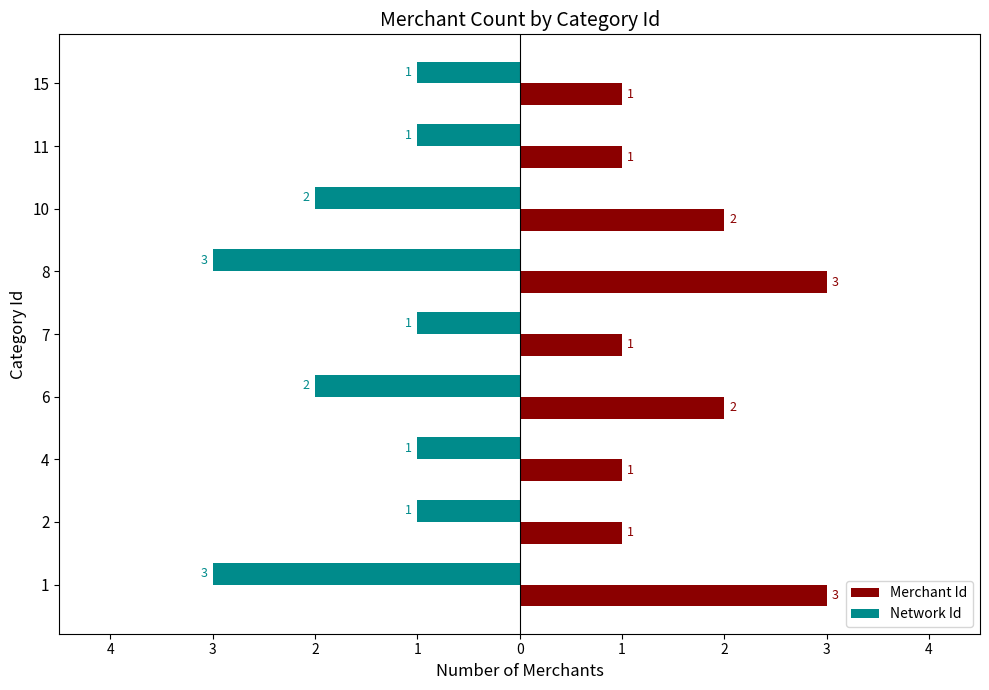

What is the difference between the second highest and minimum values in the Merchant Id series?

2